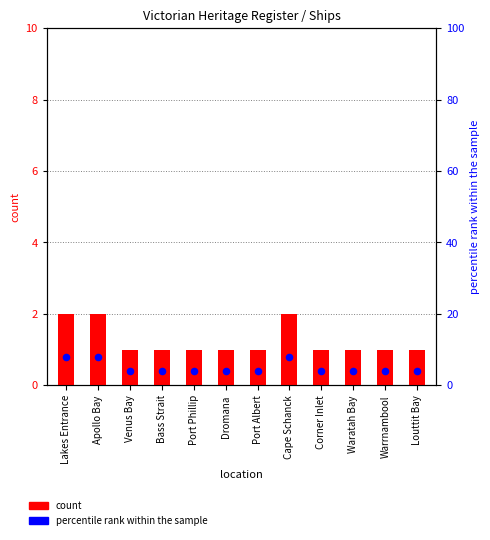

What is the total value across all series at Lakes Entrance?

10